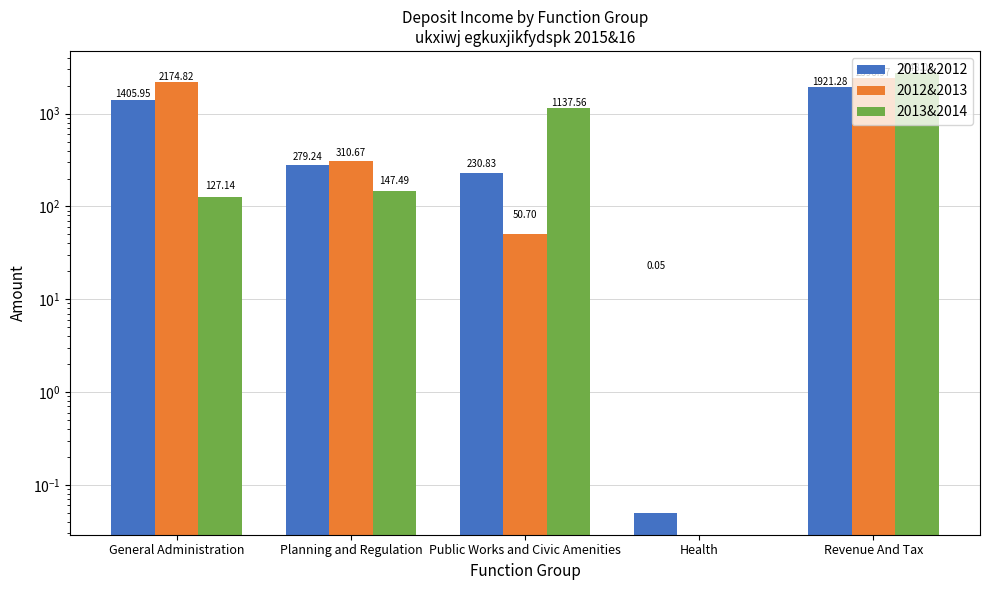

Reading left to right, list all the values displayed in this chart.

2011&2012: 1406.0	279.2	230.8	0.1	1921.3
2012&2013: 2174.8	310.7	50.7	0.0	2399.0
2013&2014: 127.1	147.5	1137.6	0.0	2748.1